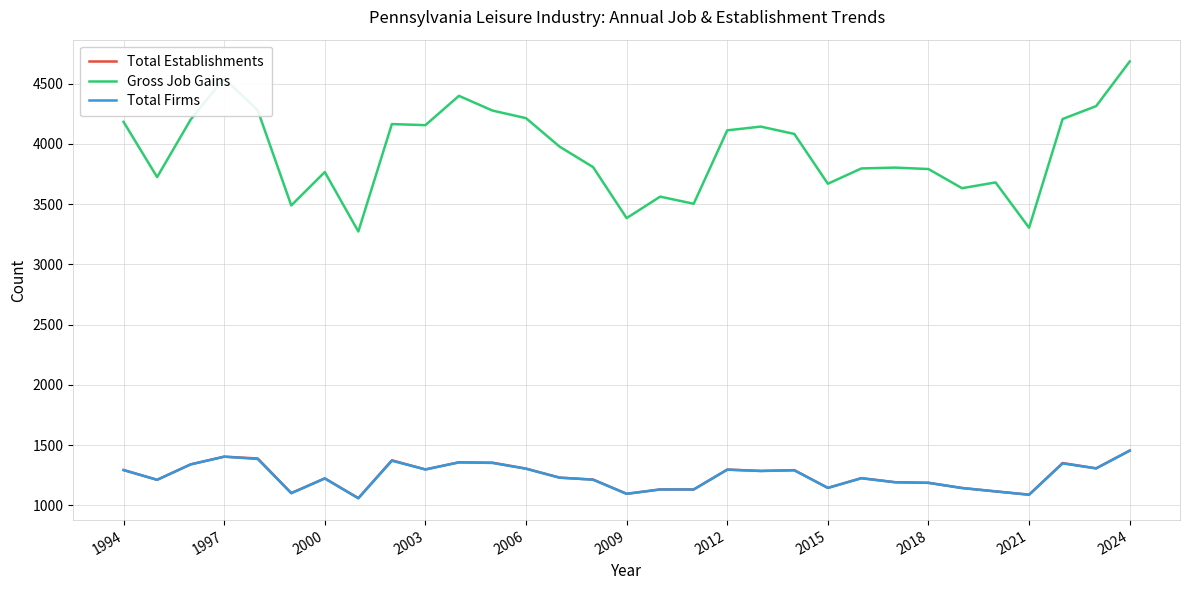

What is the greatest value displayed?

4683